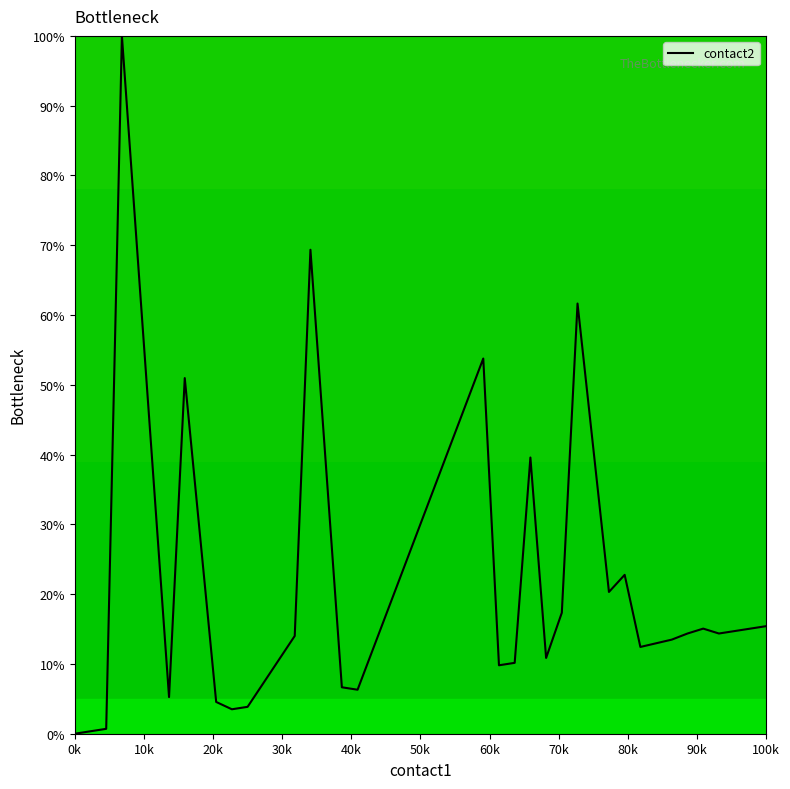

What is the maximum value shown in the chart?

100.0